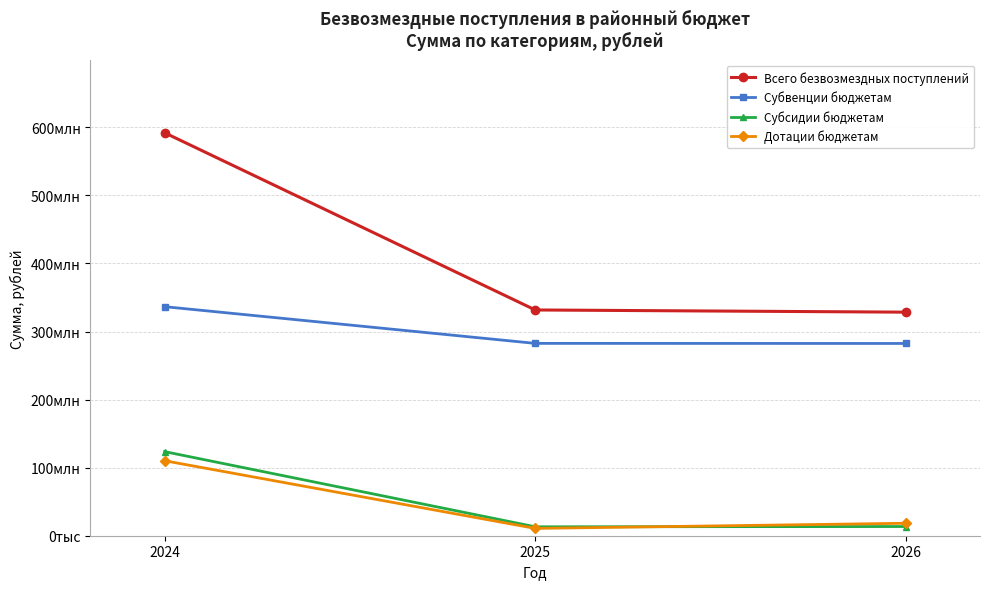

Which series has the largest range (max minus min)?

Всего безвозмездных поступлений